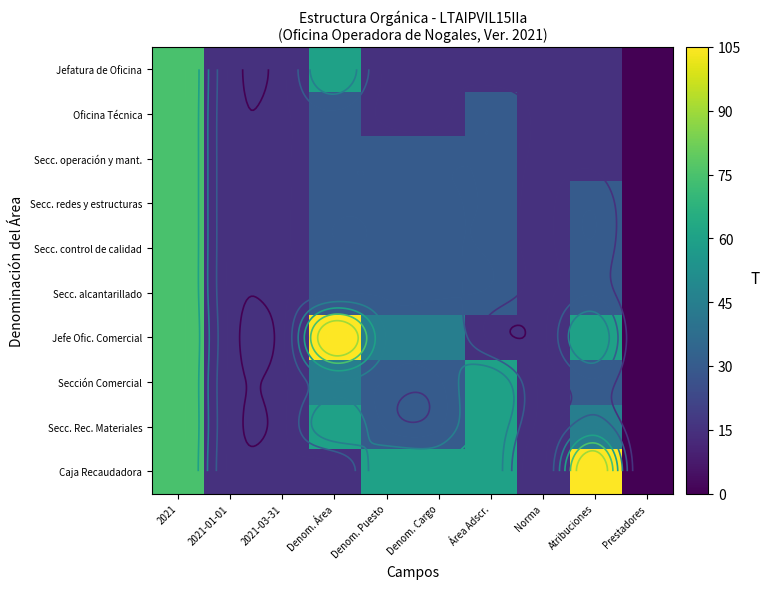

What is the average value of the Secc. alcantarillado series?

27